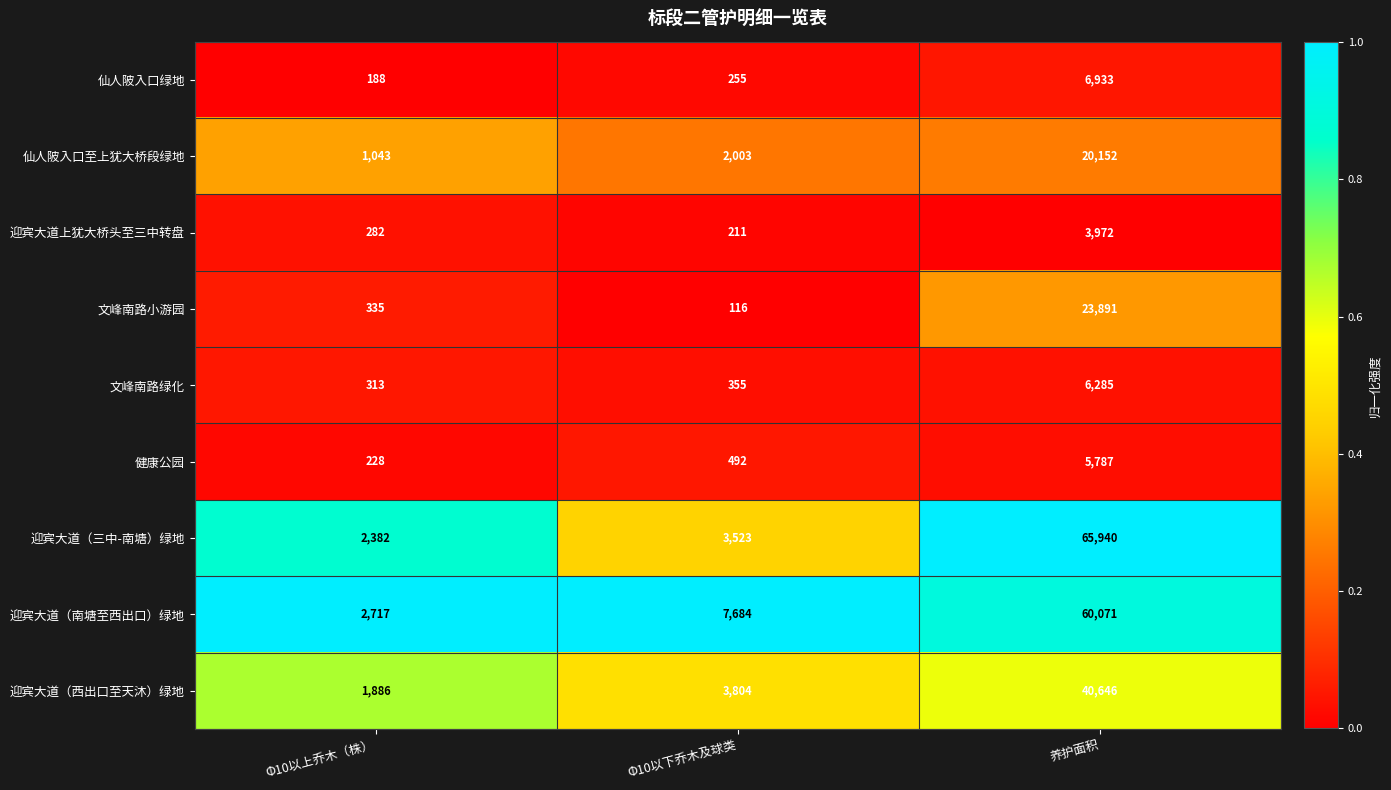

Between Φ10以下乔木及球类 and 养护面积, which series saw the biggest shift?

迎宾大道（三中-南塘）绿地